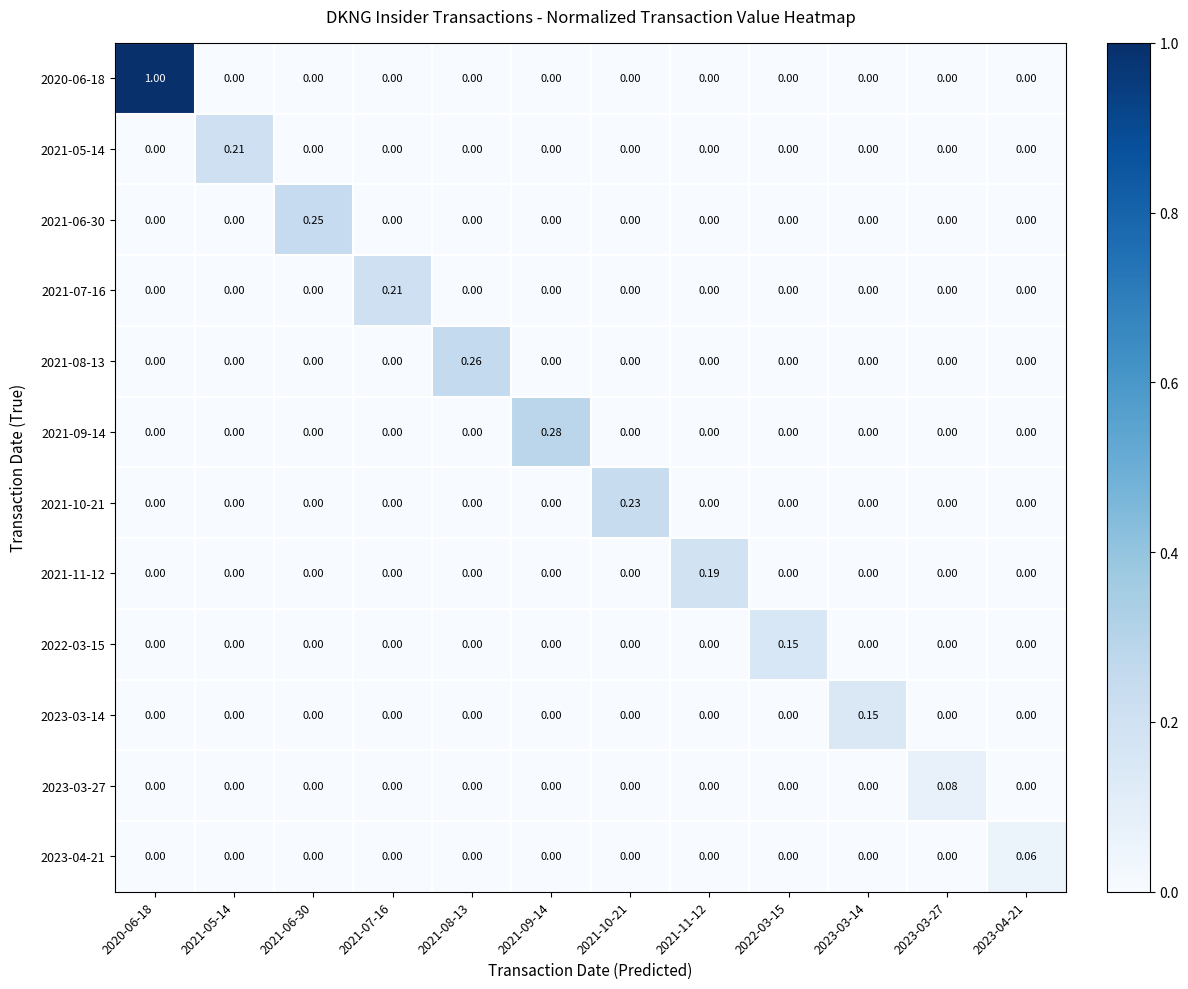

Is the value of 2021-09-14 at 2023-03-14 greater than the value of 2020-06-18 at 2020-06-18?

No